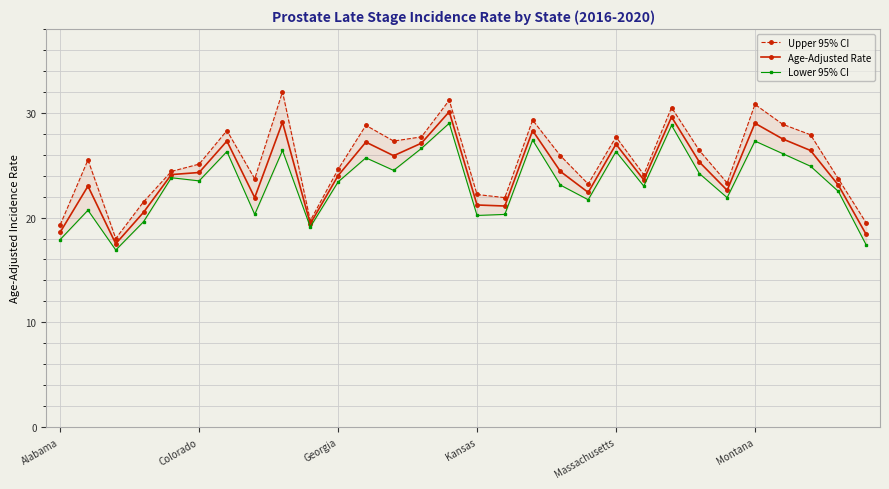

True or false: Age-Adjusted Rate and Lower 95% CI cross at least once.

False